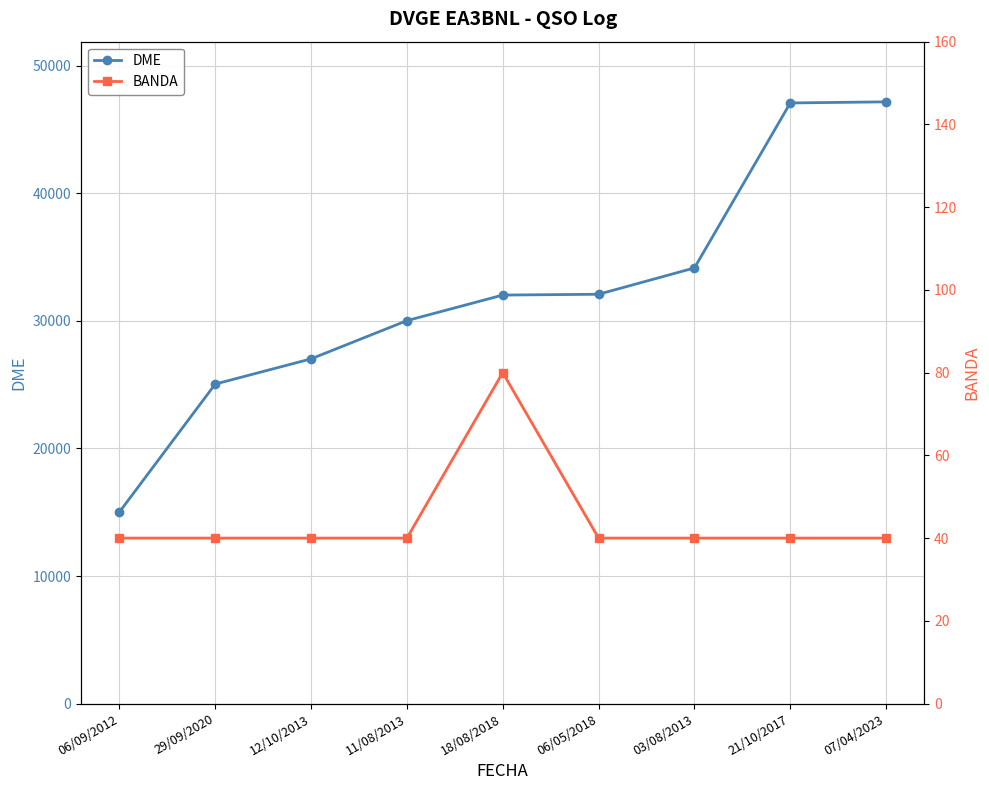

Is the value of BANDA at 12/10/2013 greater than the value of DME at 12/10/2013?

No